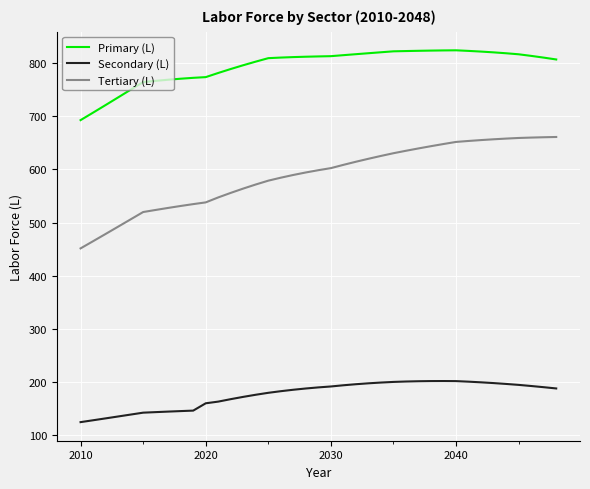

True or false: Secondary (L) and Primary (L) cross at least once.

False